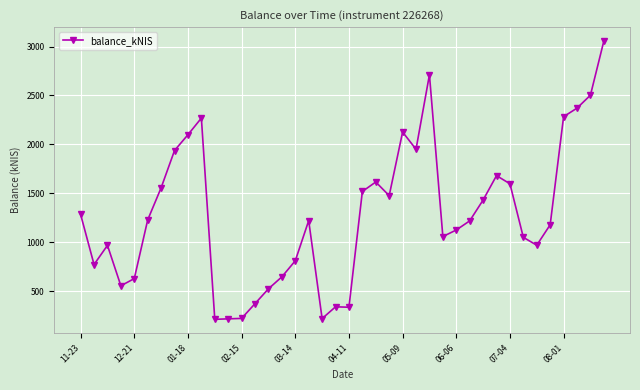

How many lines are shown in the chart?

1